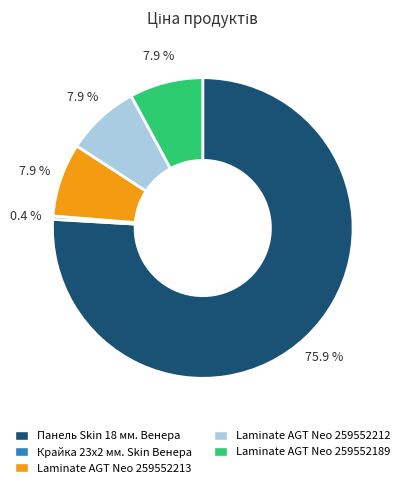

Which slice represents more than half of the pie?

Панель Skin 18 мм. Венера